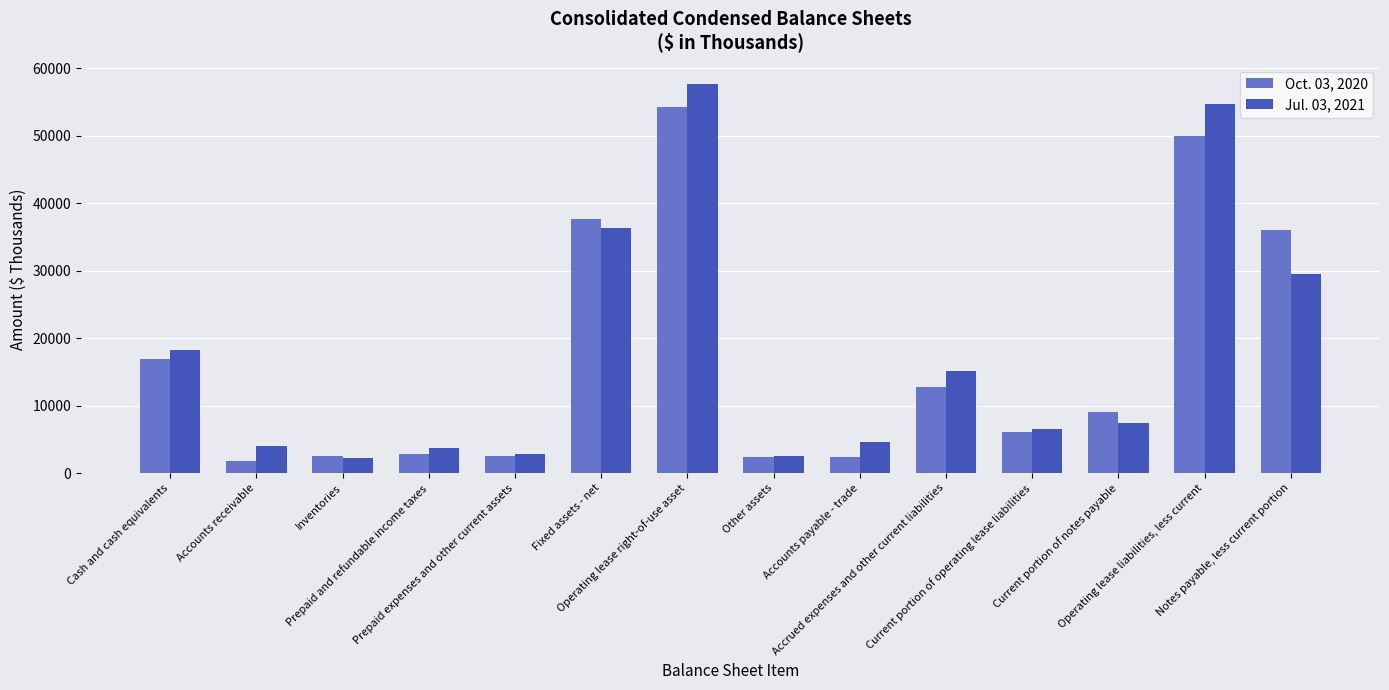

Which series has the largest range (max minus min)?

Jul. 03, 2021